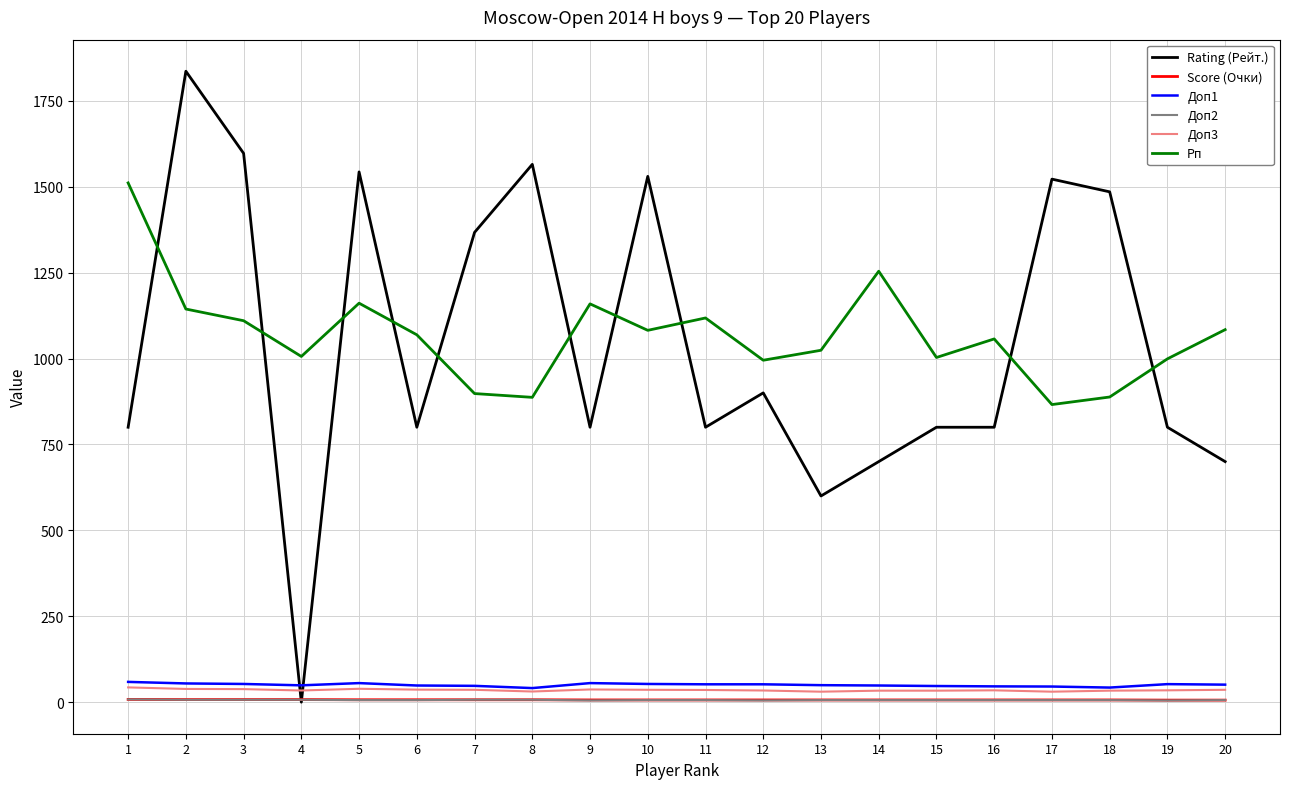

True or false: Score (Очки) and Доп1 intersect in this chart.

False